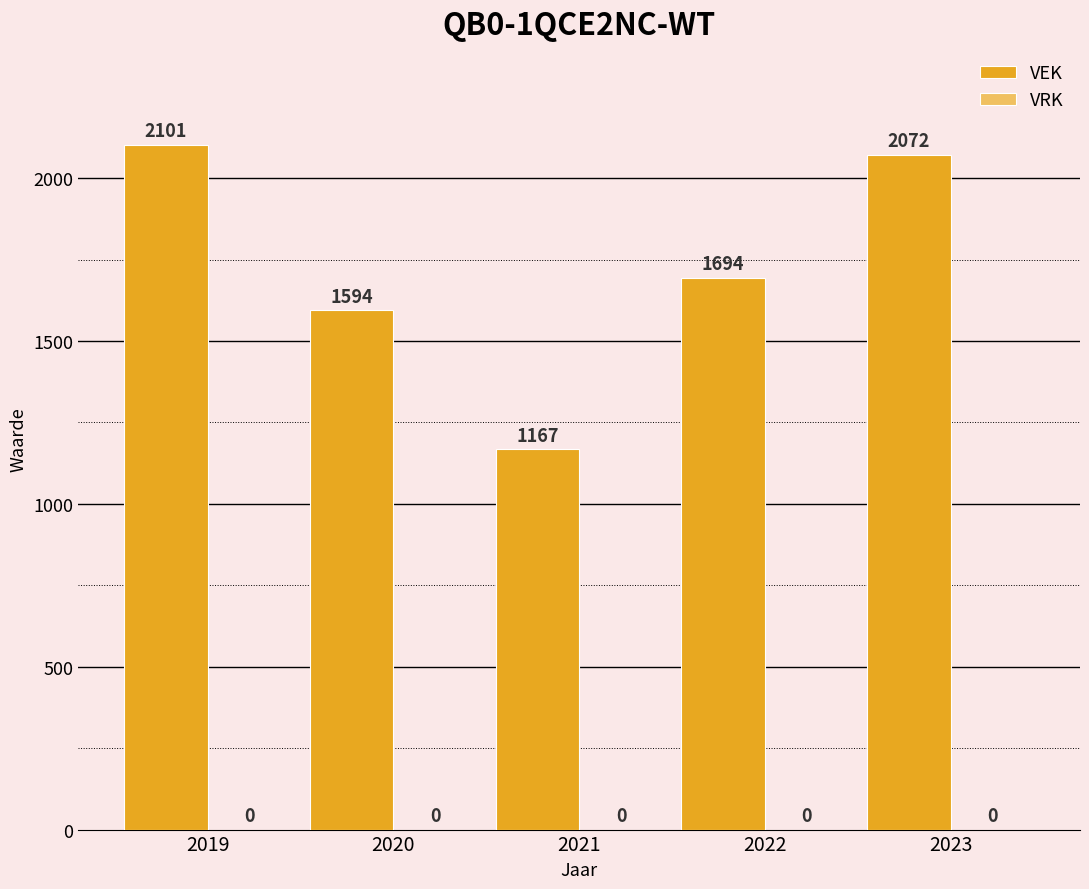

Rank the categories by value from highest to lowest.

2019, 2023, 2022, 2020, 2021